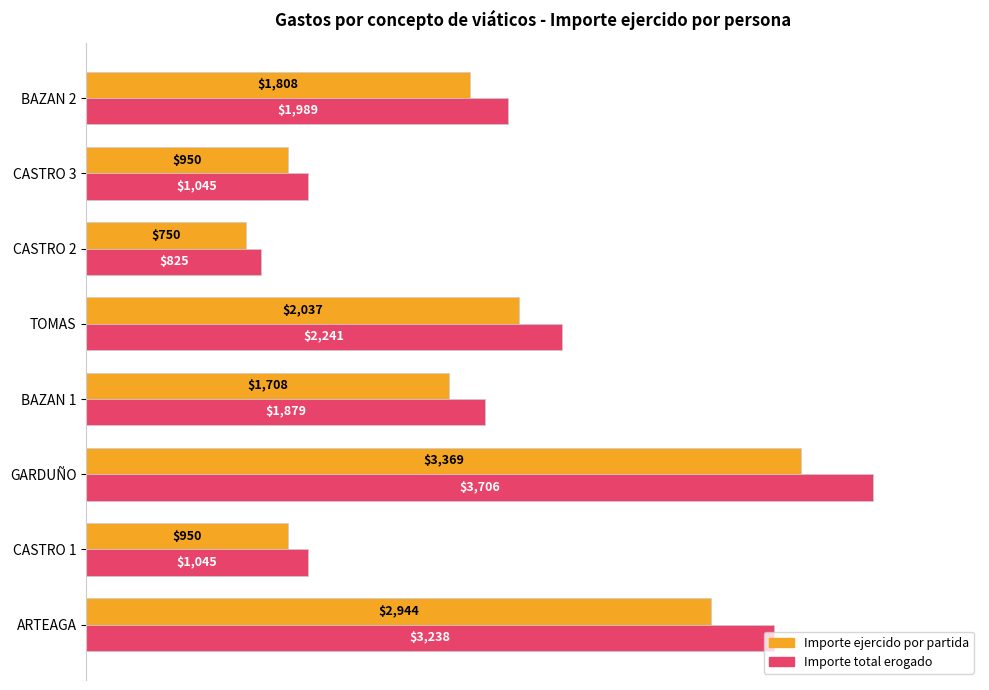

Where is Importe ejercido por partida nearest to the value 2059?

TOMAS